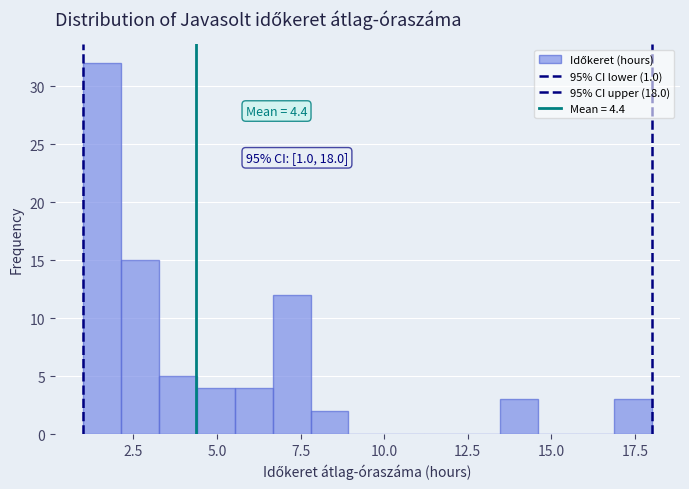

Read against the x-axis, roughly where is the centre of the tallest bar?

1.5